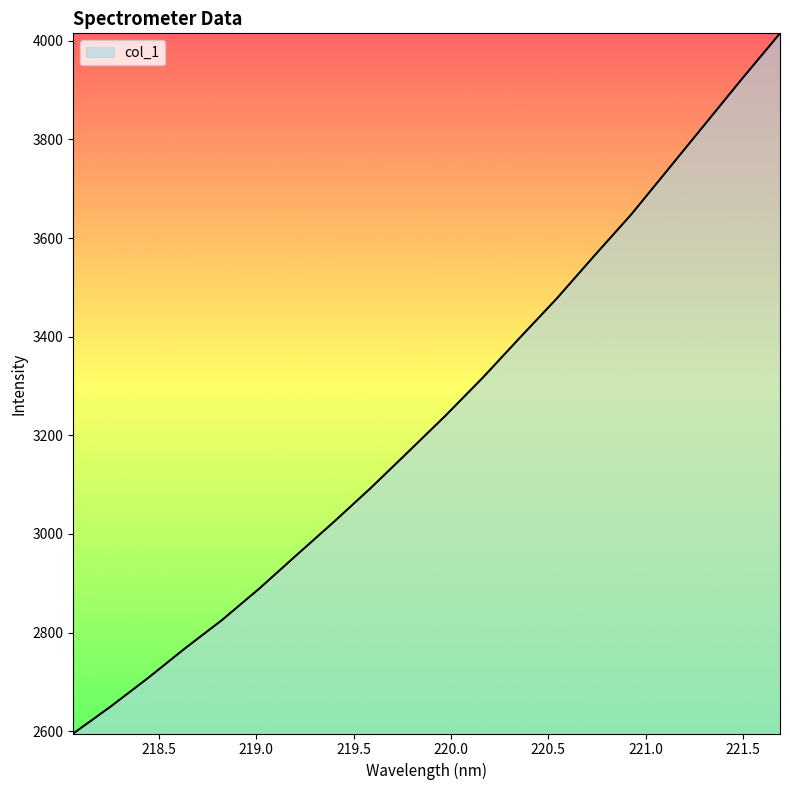

What is the maximum value shown in the chart?

4015.2